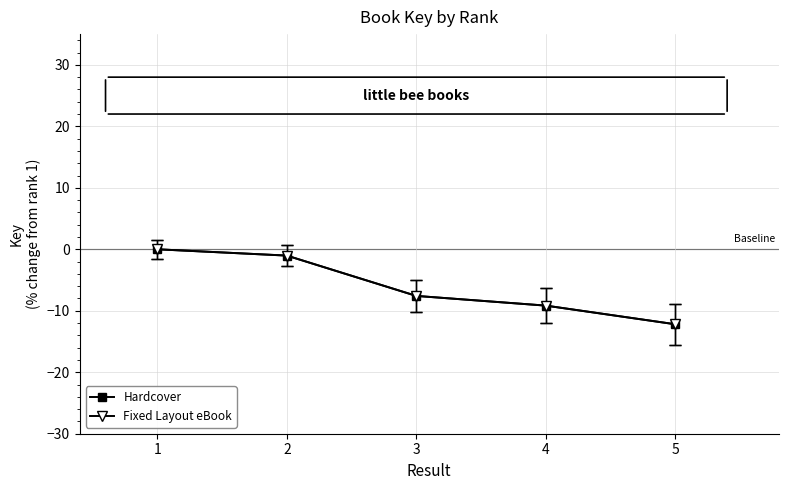

Where does the Fixed Layout eBook series first go above -7?

1